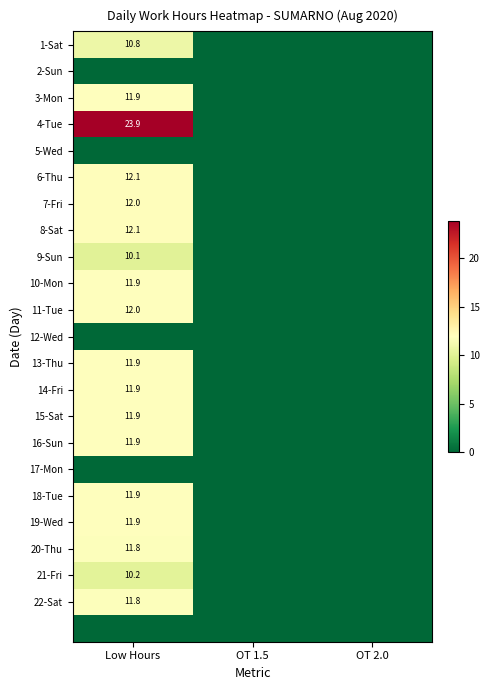

At how many categories does at least one series exceed 16?

1